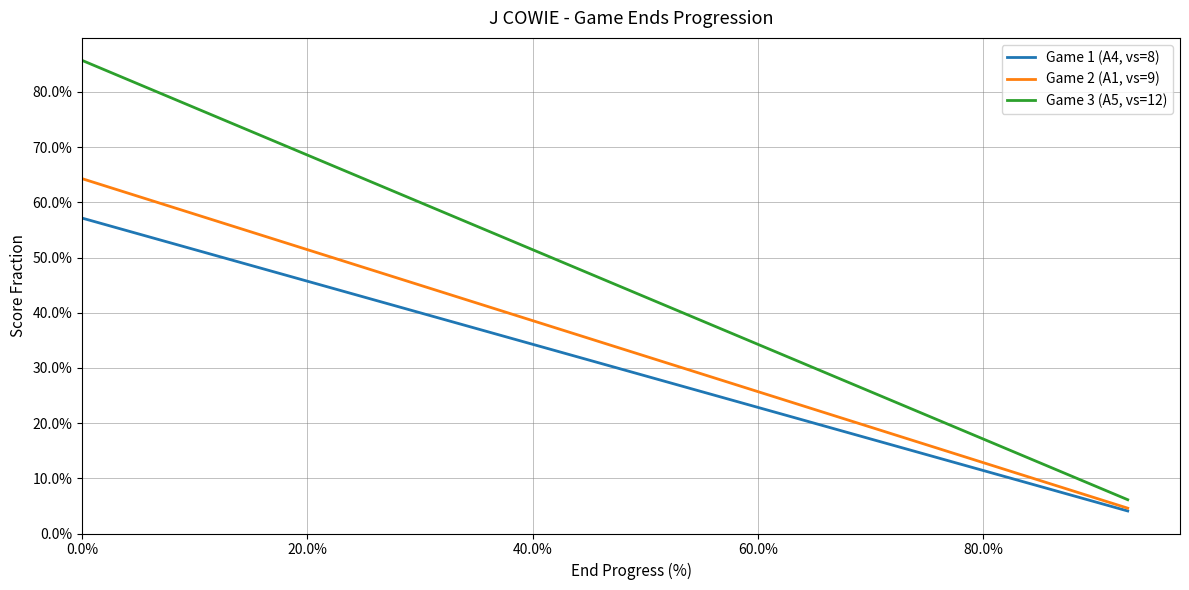

List the series in order of their overall mean, lowest first.

Game 1 (A4, vs=8), Game 2 (A1, vs=9), Game 3 (A5, vs=12)